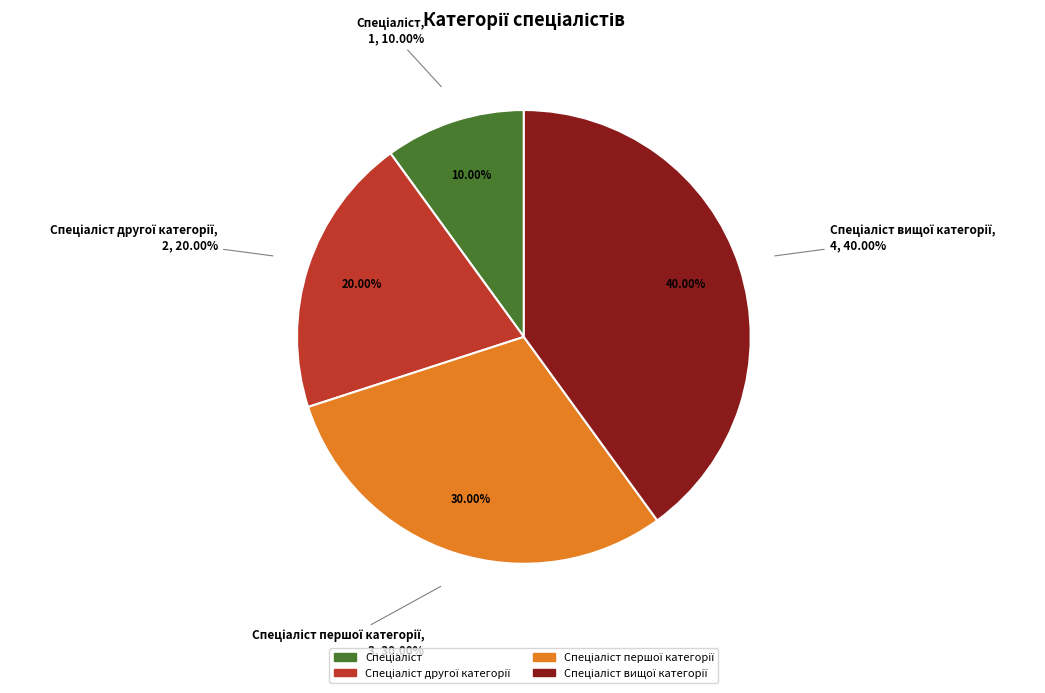

To the nearest percent, what is the difference between the largest and smallest slice percentages?

30%